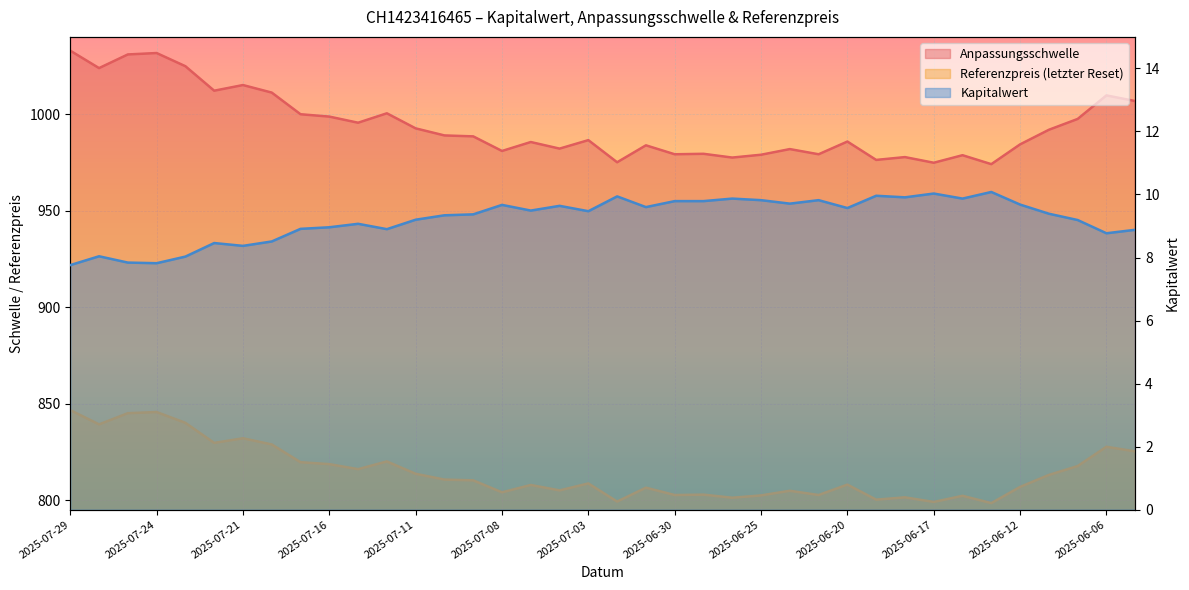

Where is the first local maximum for Referenzpreis?

2025-07-24